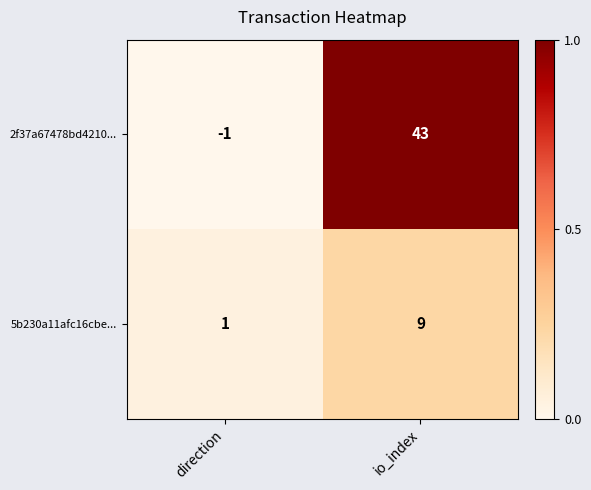

Between direction and io_index, which series saw the biggest shift?

2f37a67478bd4210...